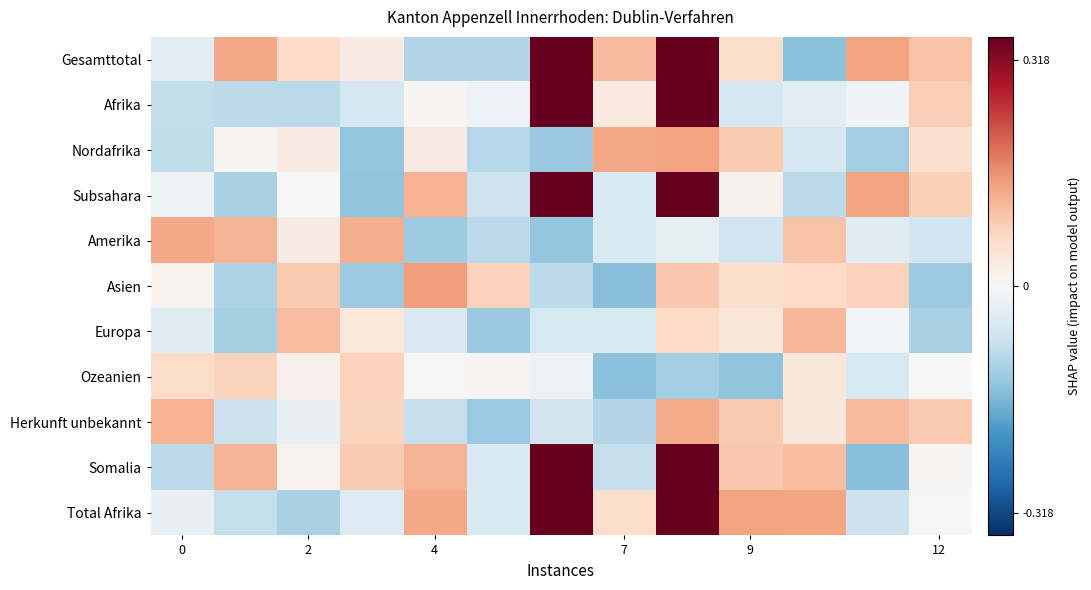

Which series has the largest total across all categories?

Somalia